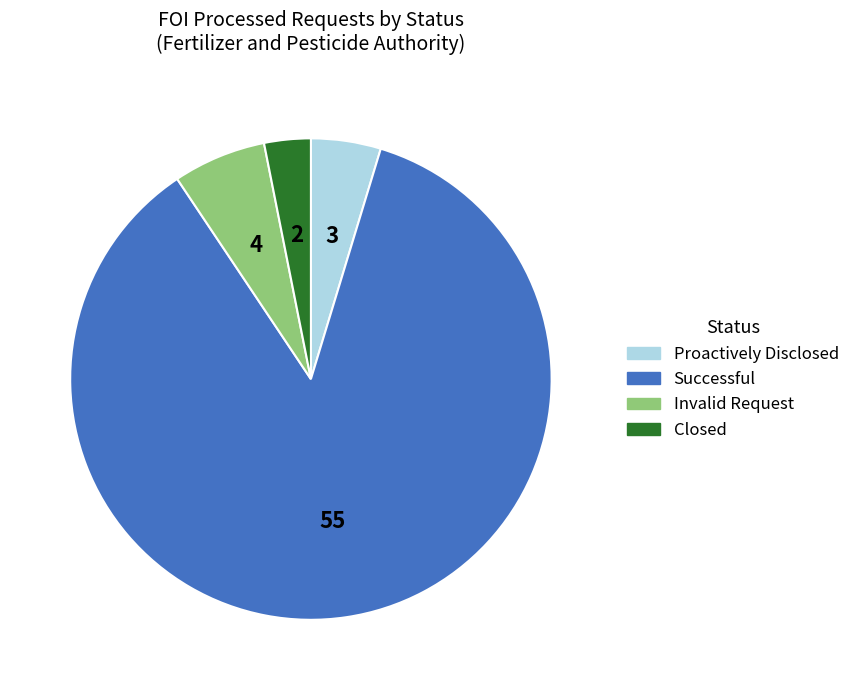

Is there a majority slice in this chart?

Yes